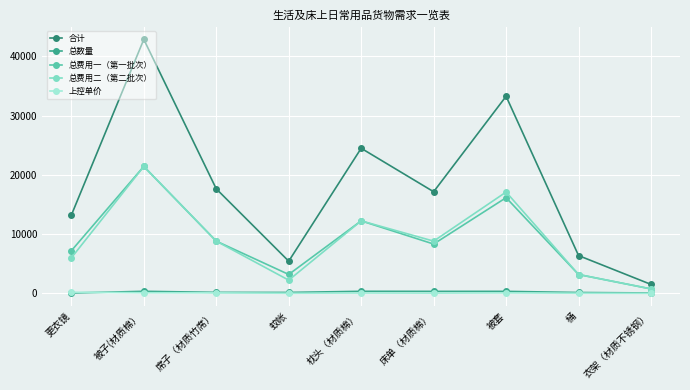

Where does the 合计 series first go above 17150?

被子(材质棉）